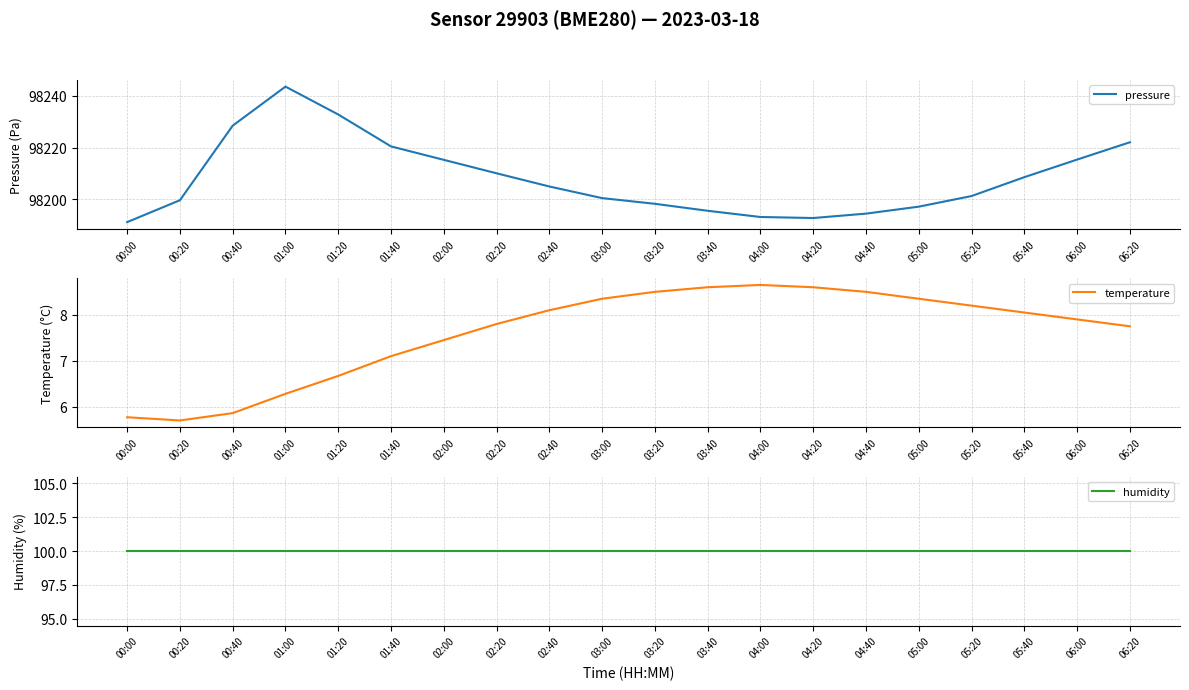

Is it true that humidity equals 100.0 at 05:00?

True